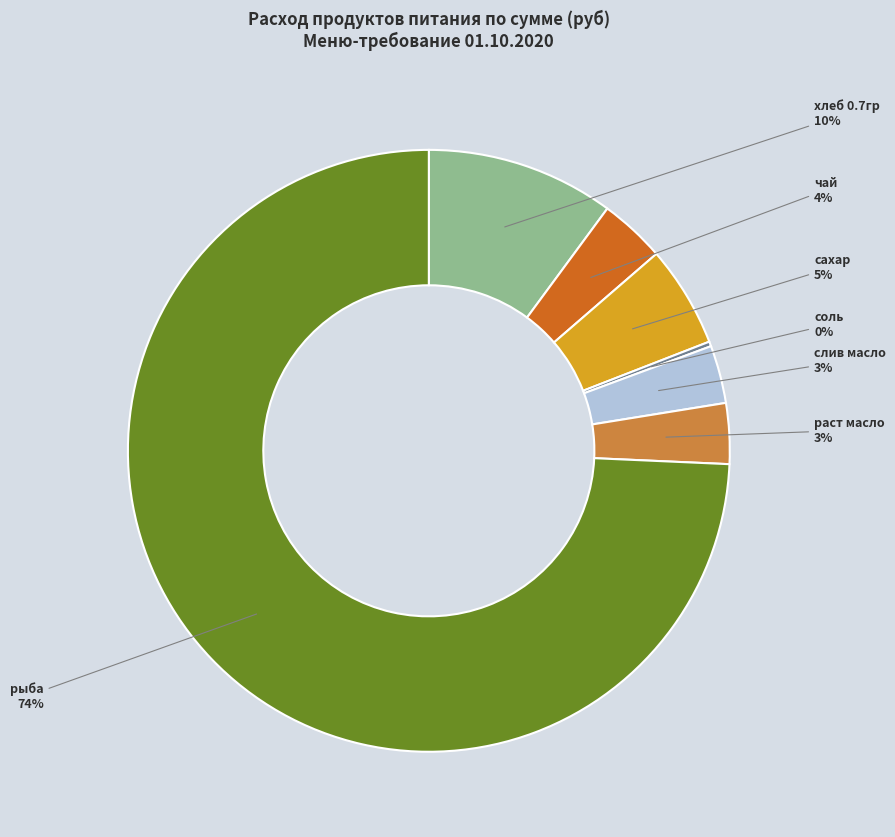

Is there a majority slice in this chart?

Yes